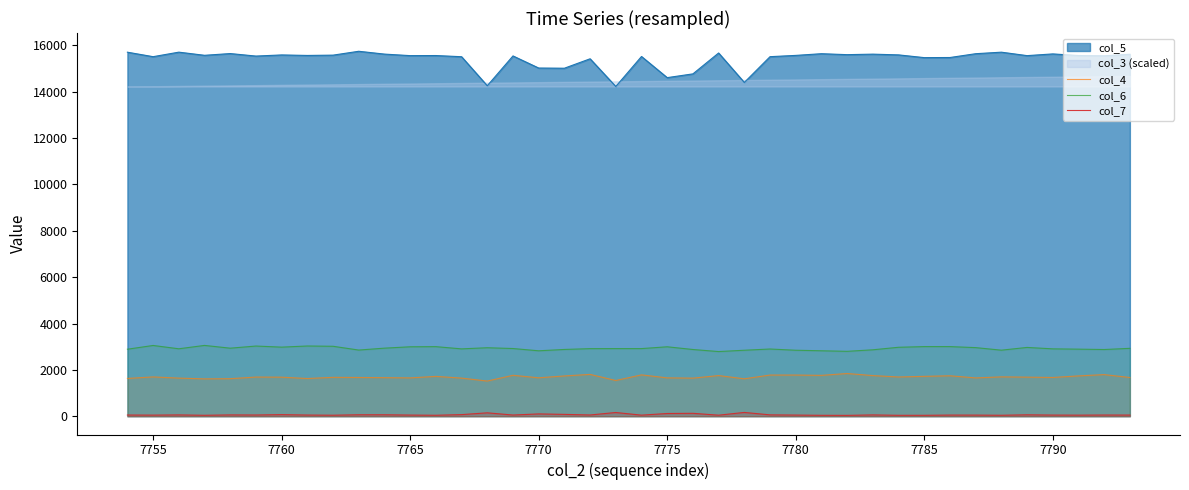

True or false: col_7 and col_5 intersect in this chart.

False